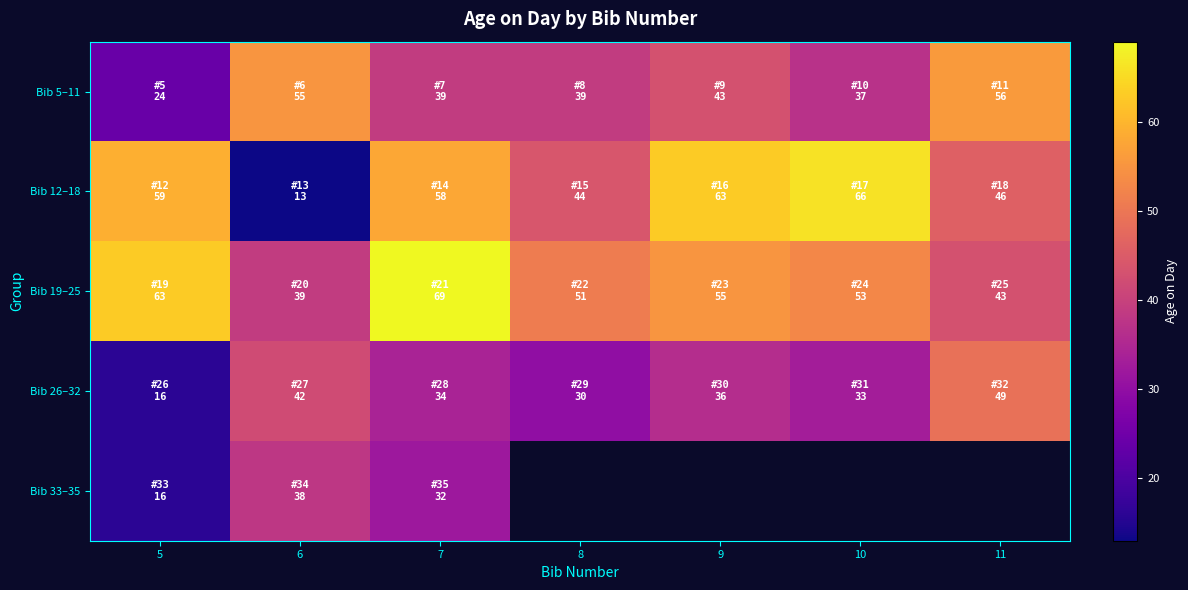

Between 6 and 8, which is larger?

6